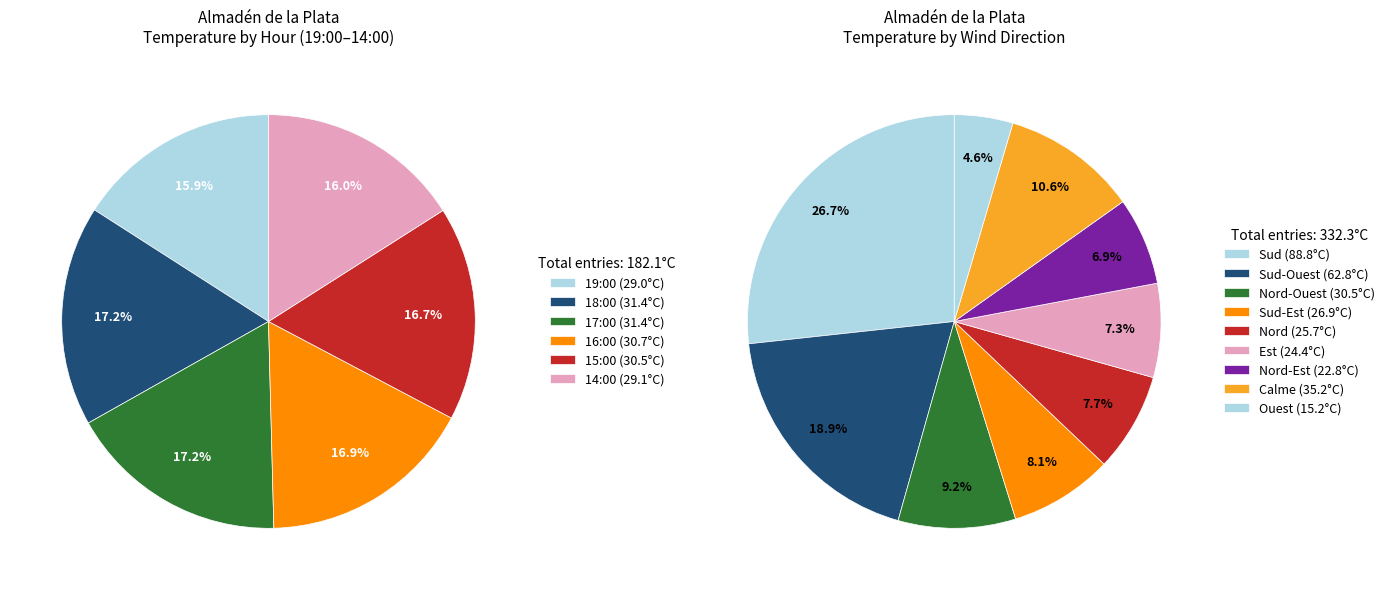

Does 13:00 represent more than half of the total?

No